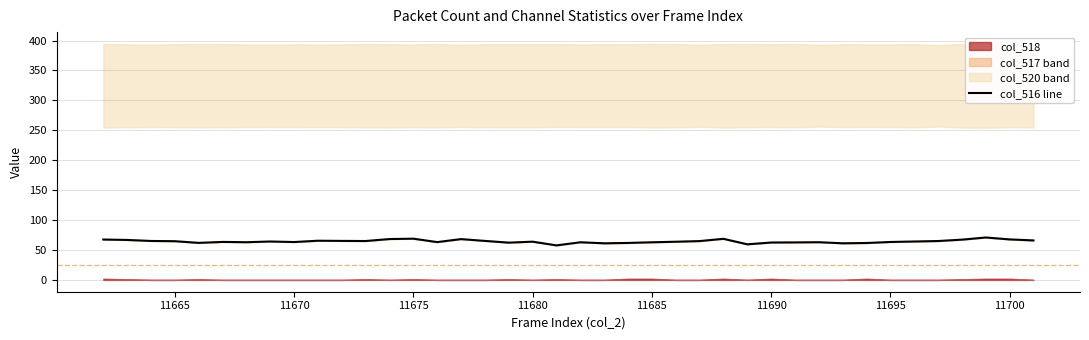

Is this an area chart (filled region under the line)?

No